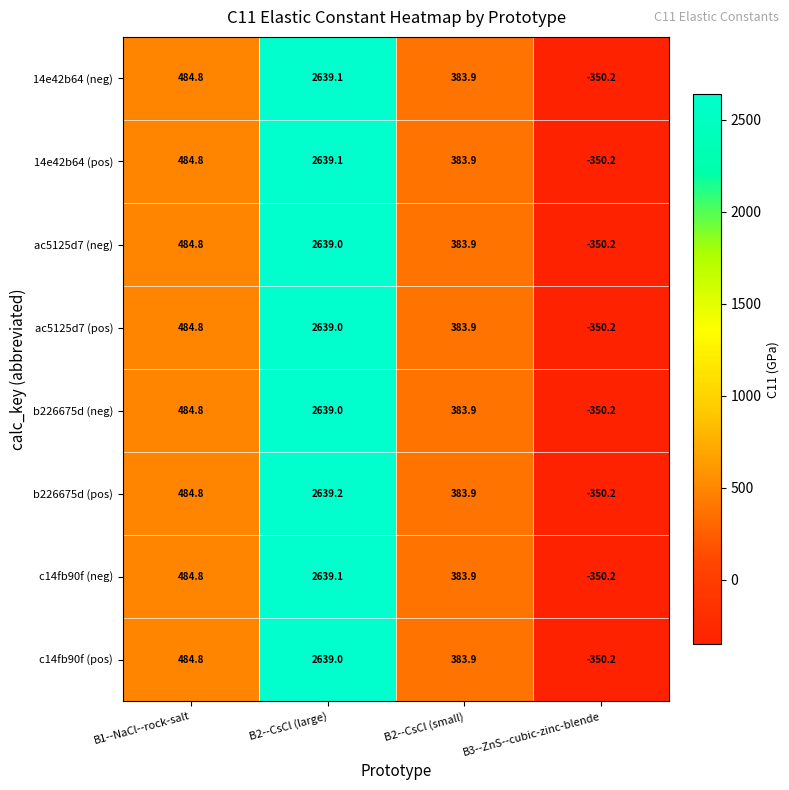

What is the sum of the 14e42b64 (neg) values at B2--CsCl (large) and B3--ZnS--cubic-zinc-blende?

2288.9